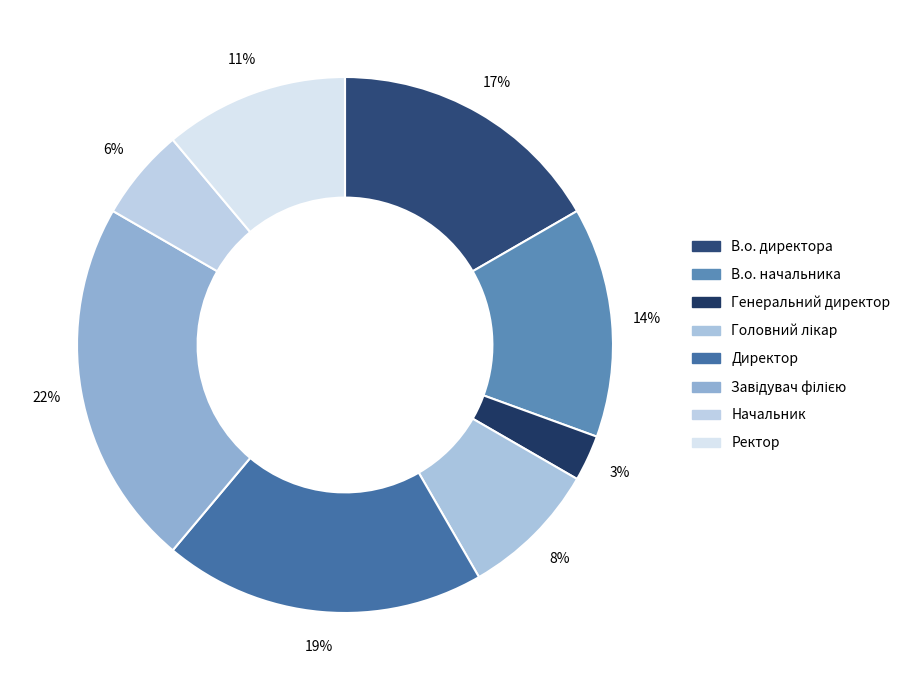

Which category has the smallest portion of the pie?

Генеральний директор